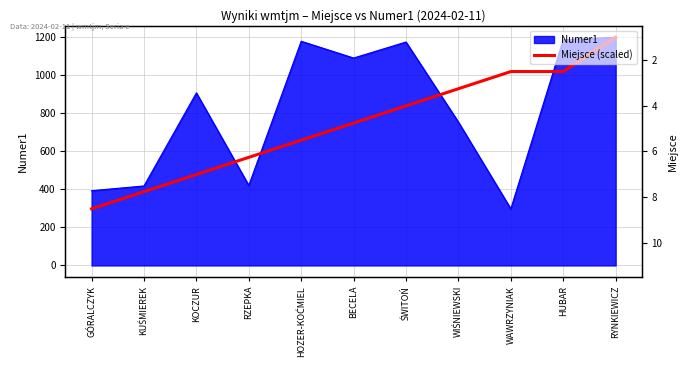

What is the greatest value displayed?

1197